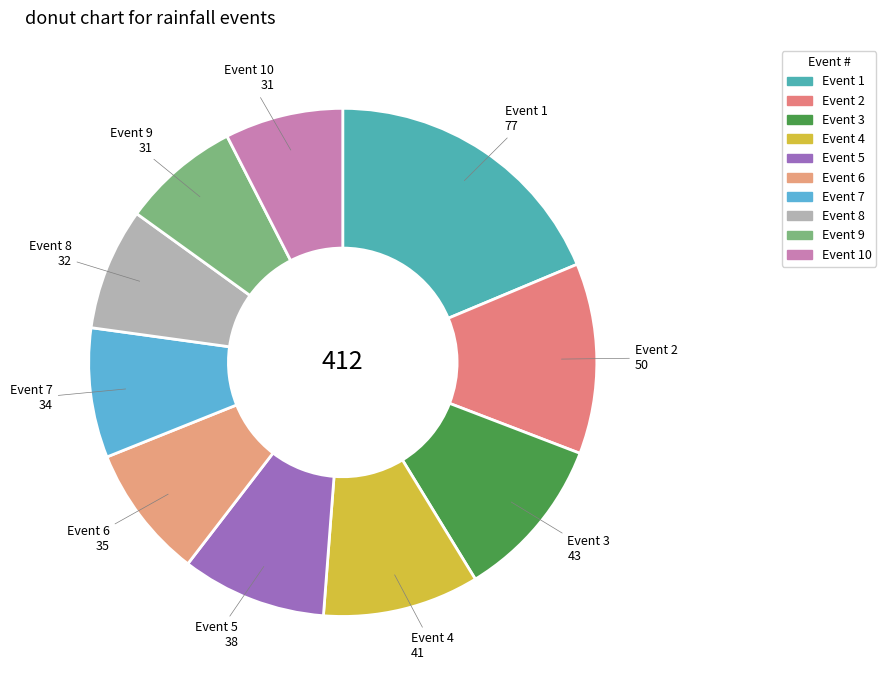

Between Event 4 and Event 5, which is larger?

Event 4